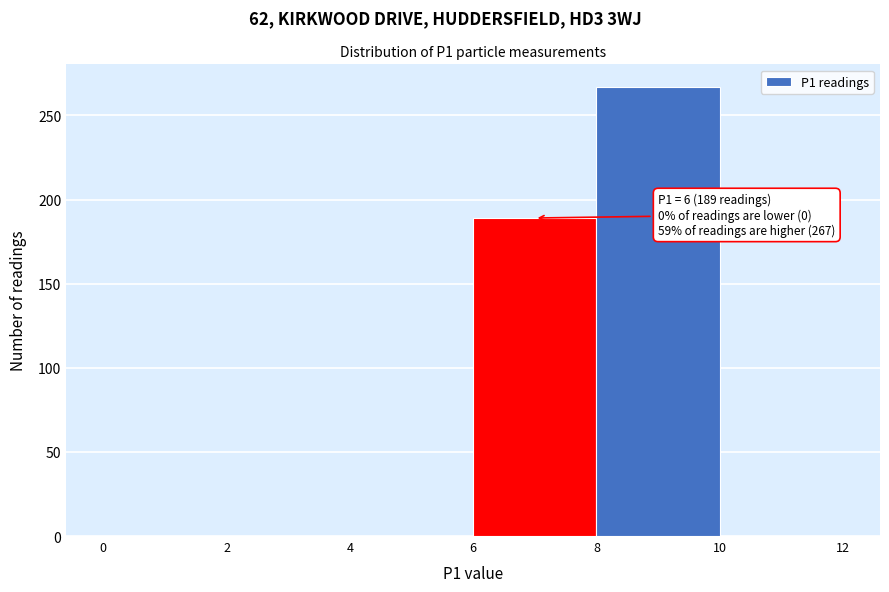

Over which range of the x-axis is the bar tallest?

8 to 10